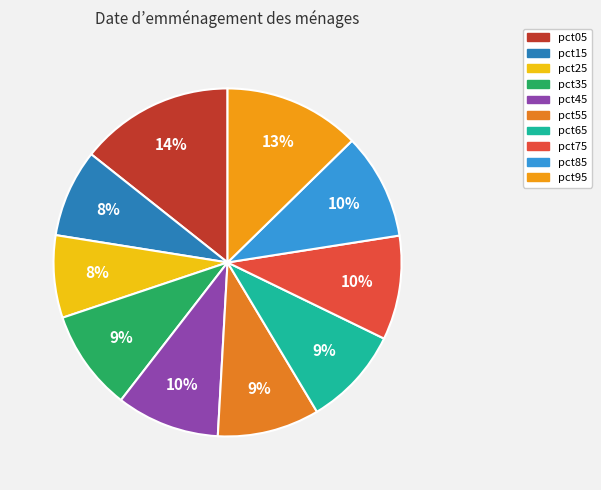

To the nearest percent, what is the difference between the pct65 and pct15 slice percentages?

1%